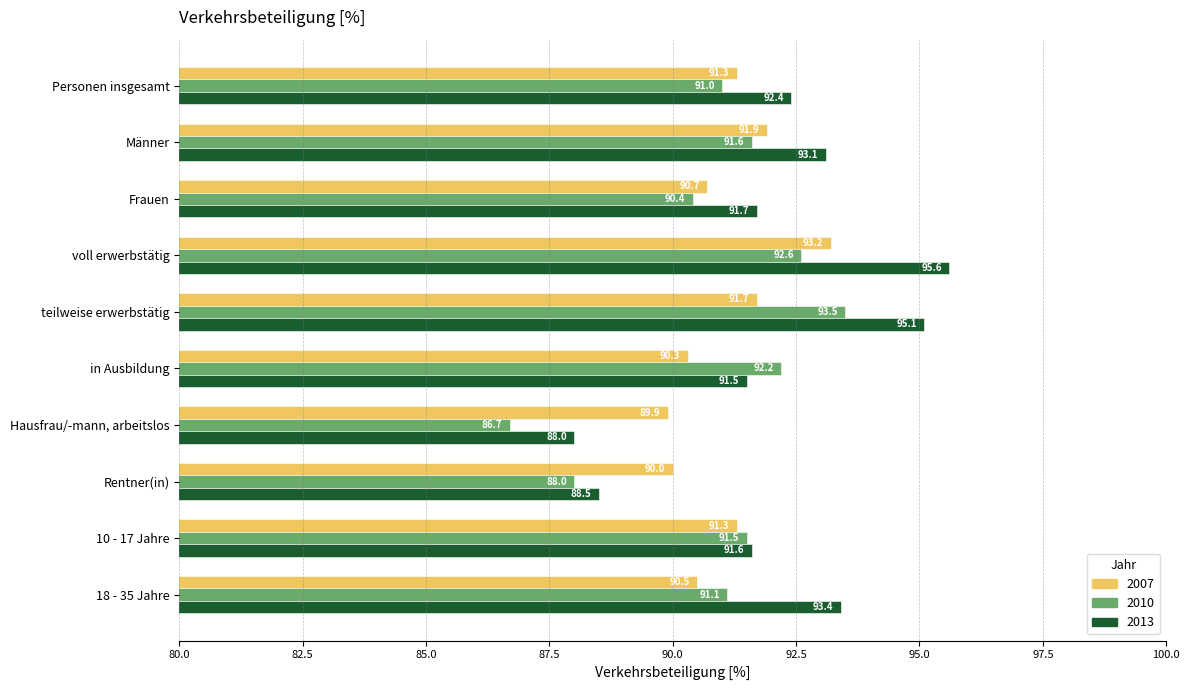

Rank the series at 10 - 17 Jahre from lowest to highest value.

2007, 2010, 2013